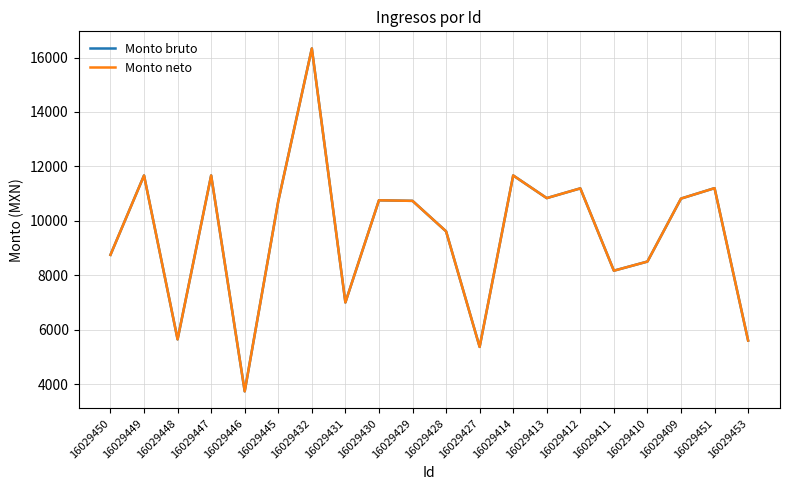

Which series has the largest total across all categories?

Monto bruto